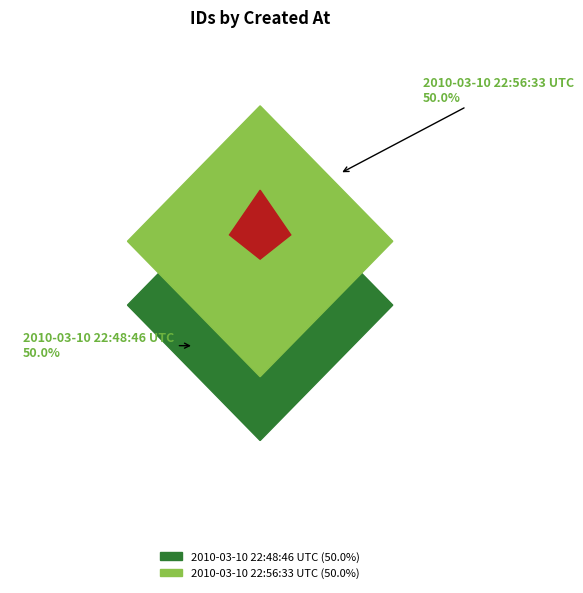

Between 2010-03-10 22:56:33 UTC and 2010-03-10 22:48:46 UTC, which is larger?

2010-03-10 22:56:33 UTC